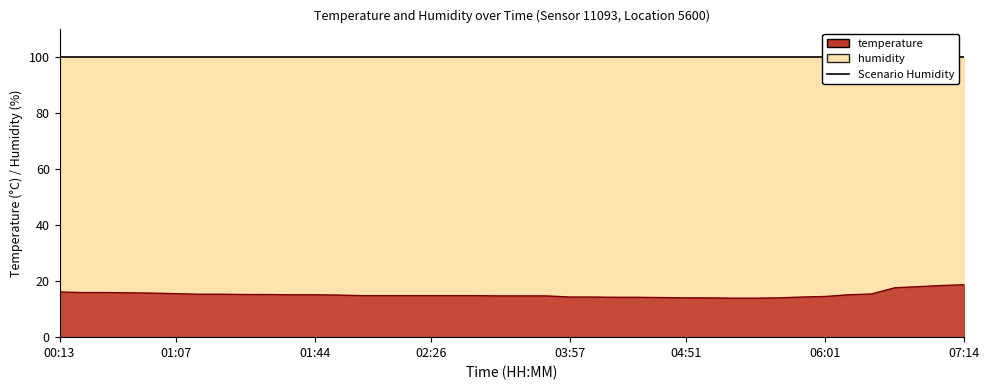

At which category does the chart reach its peak across all series?

07:14